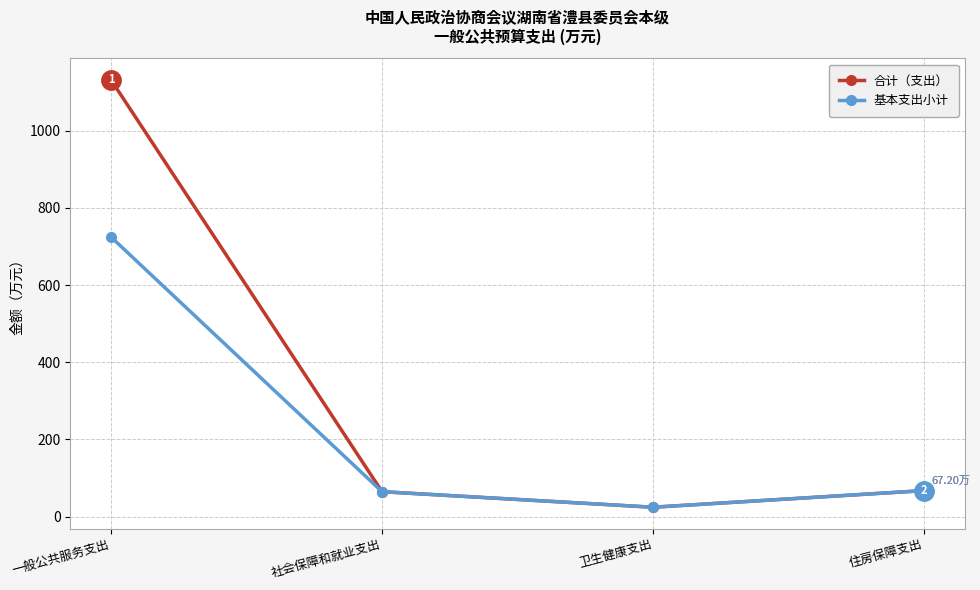

How many distinct data groups are displayed?

2